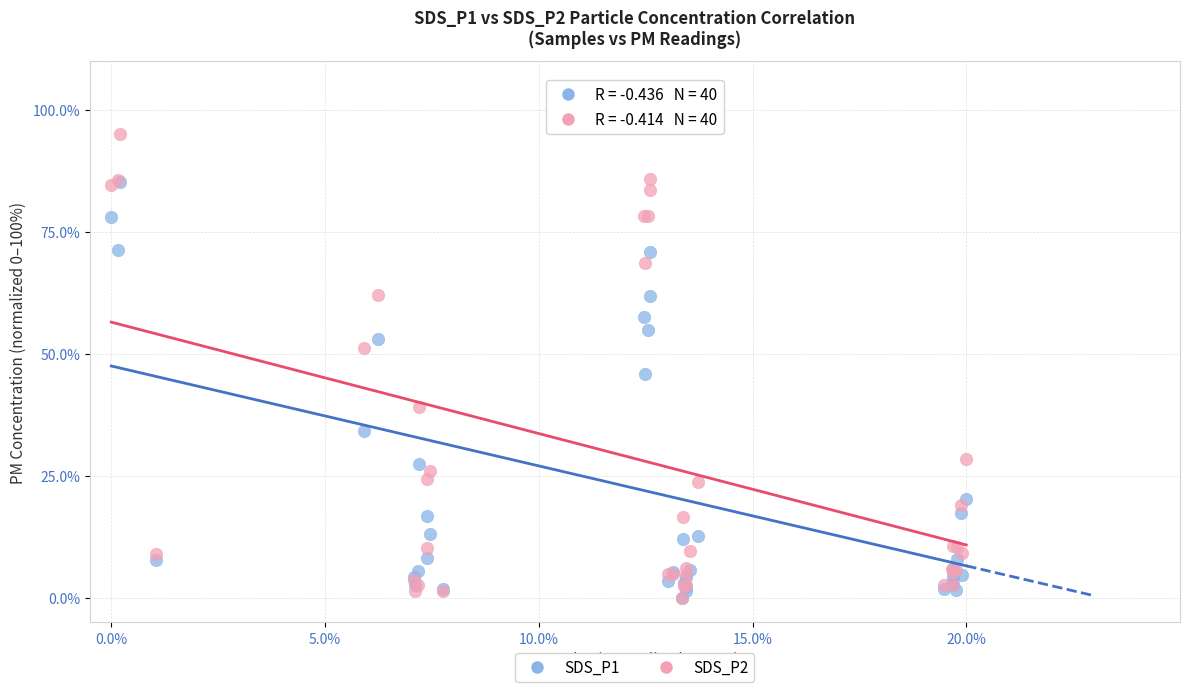

Across all series, what Y value is closest to 50?

51.3